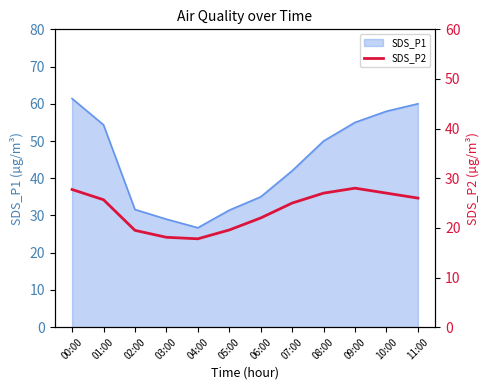

At which label is the value closest to 22?

06:00